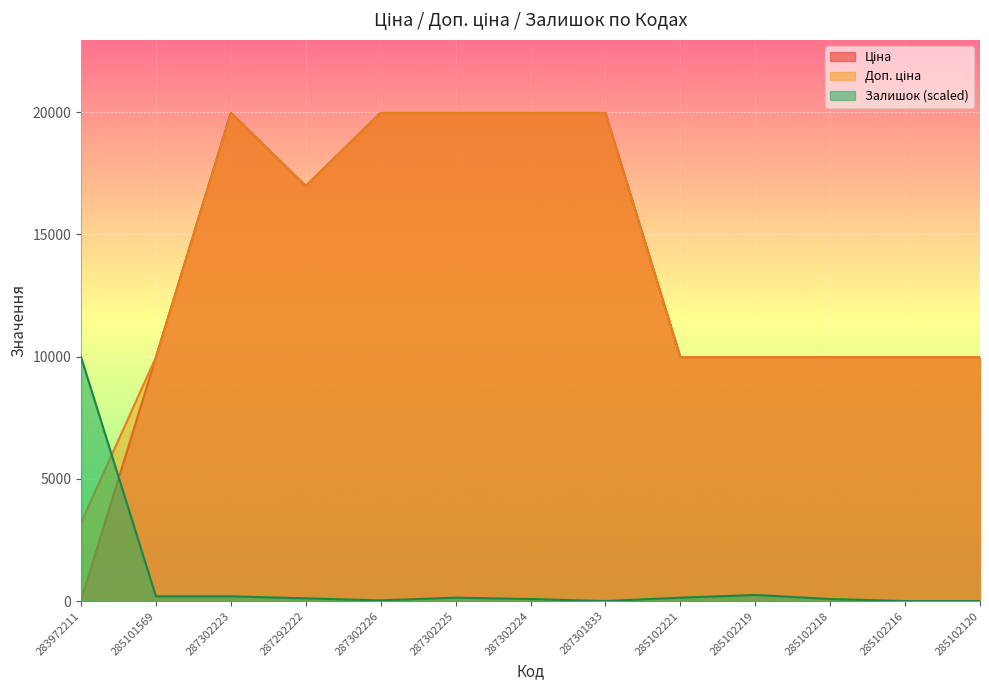

What is the label of the 8th point from the left?

287301833